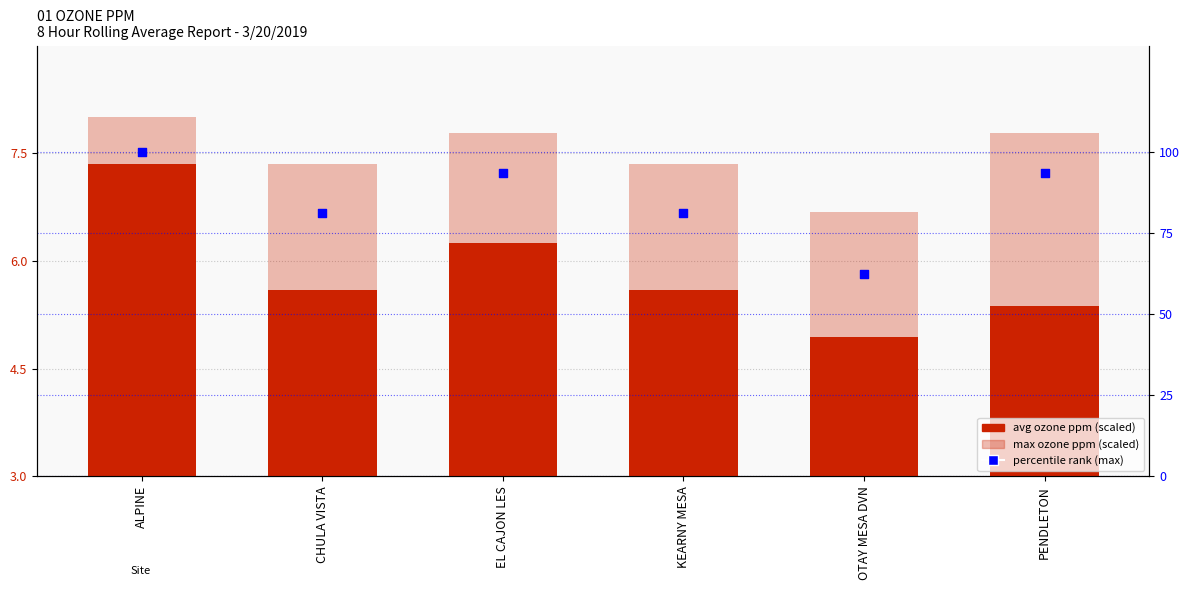

At which category is the sum across all series the highest?

ALPINE